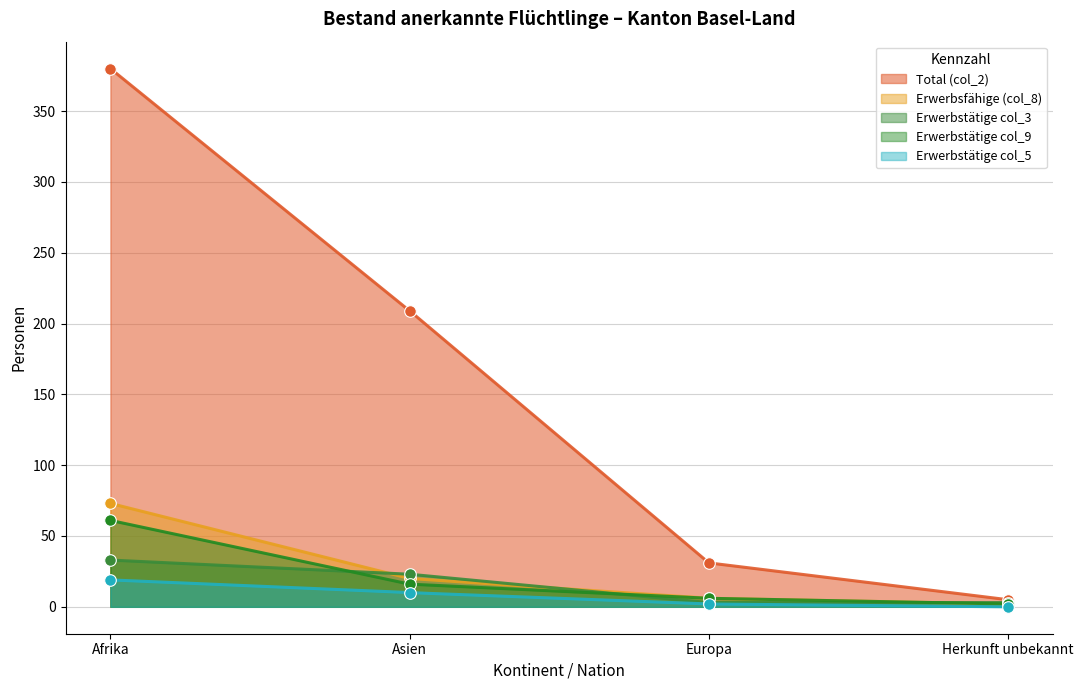

Which series contains the highest Y value?

Total (col_2)